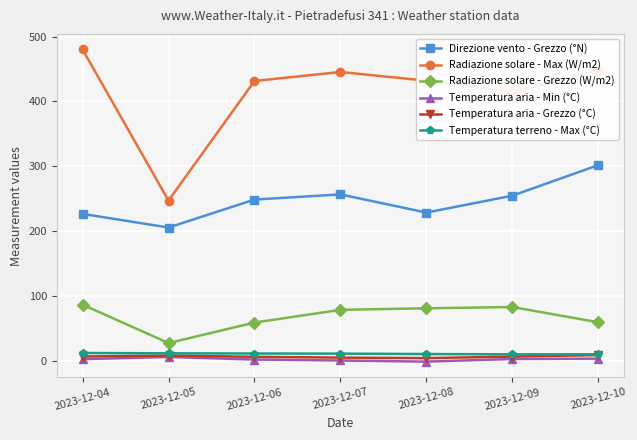

Which series has the largest total across all categories?

Radiazione solare - Max (W/m2)